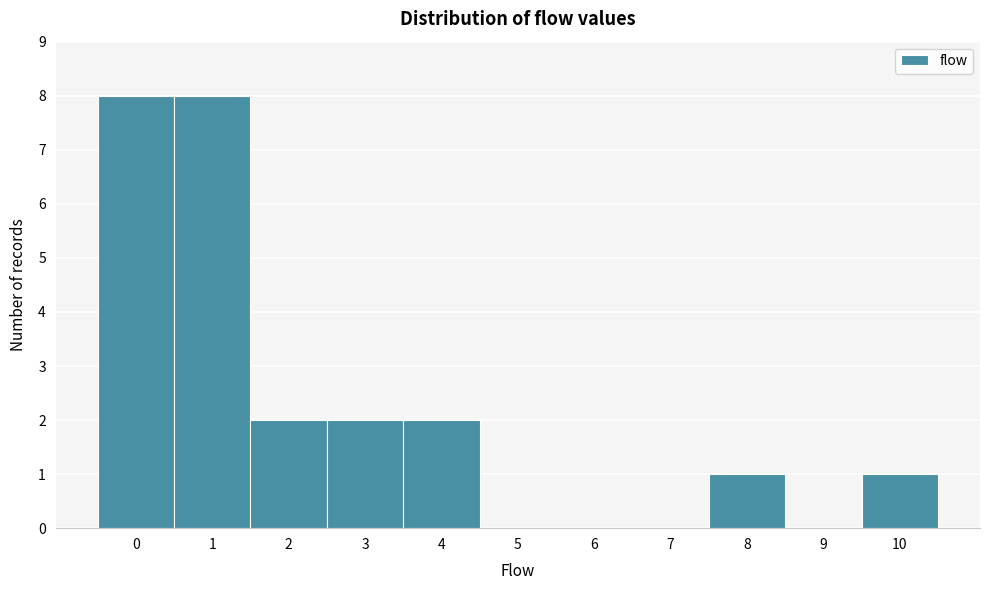

Reading left to right, transcribe this chart: for each bar, give the range it covers on the x-axis and its height. The values are not printed on the chart, so give them approximately, as read against the axis.

-0.5 to 0.5: 8
0.5 to 1.5: 8
1.5 to 2.5: 2
2.5 to 3.5: 2
3.5 to 4.5: 2
4.5 to 5.5: 0
5.5 to 6.5: 0
6.5 to 7.5: 0
7.5 to 8.5: 1
8.5 to 9.5: 0
9.5 to 10.5: 1